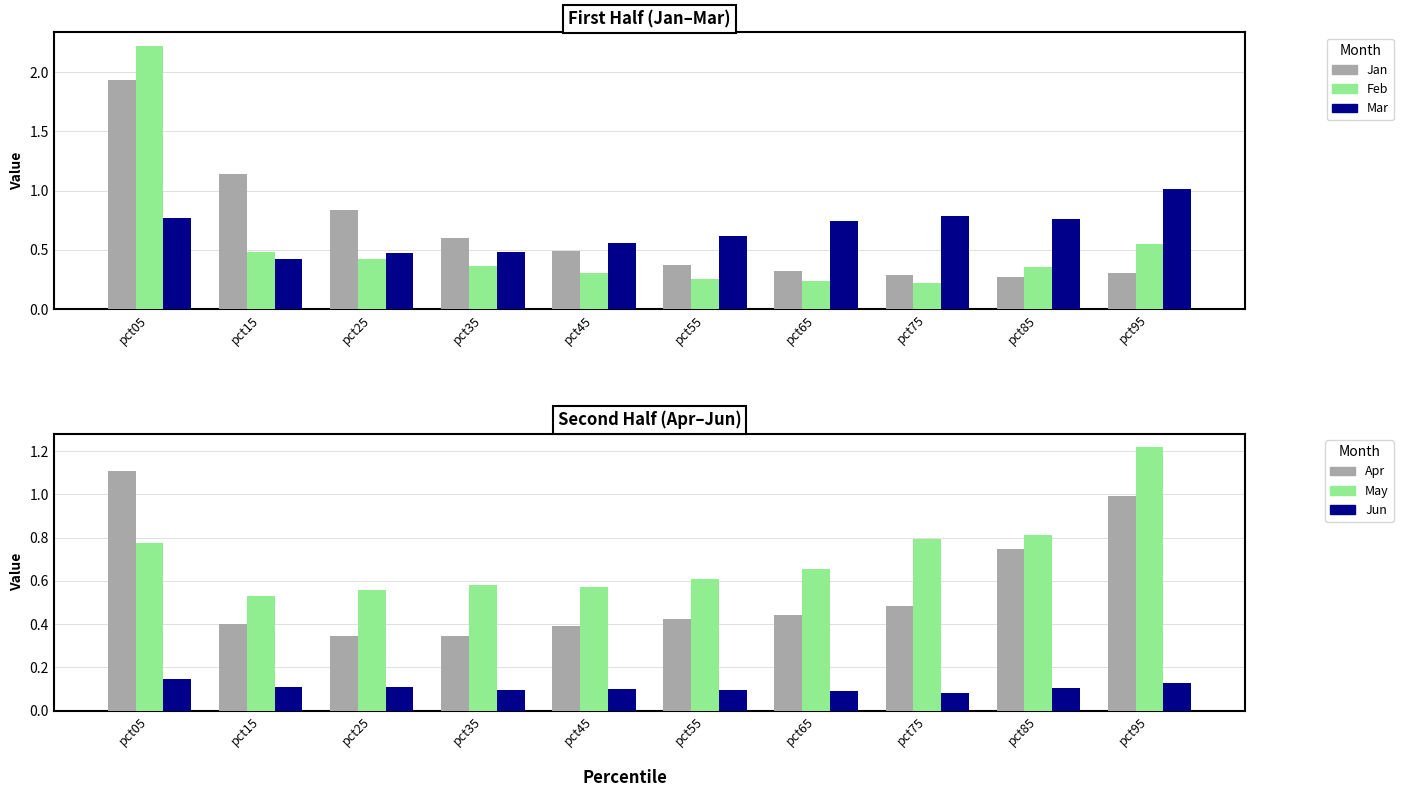

Reading left to right, what are all the values shown in this chart?

Jan: pct05=1.9	pct15=1.1	pct25=0.8	pct35=0.6	pct45=0.5	pct55=0.4	pct65=0.3	pct75=0.3	pct85=0.3	pct95=0.3
Feb: pct05=2.2	pct15=0.5	pct25=0.4	pct35=0.4	pct45=0.3	pct55=0.3	pct65=0.2	pct75=0.2	pct85=0.4	pct95=0.6
Mar: pct05=0.8	pct15=0.4	pct25=0.5	pct35=0.5	pct45=0.6	pct55=0.6	pct65=0.7	pct75=0.8	pct85=0.8	pct95=1.0
Apr: pct05=1.1	pct15=0.4	pct25=0.3	pct35=0.3	pct45=0.4	pct55=0.4	pct65=0.4	pct75=0.5	pct85=0.7	pct95=1.0
May: pct05=0.8	pct15=0.5	pct25=0.6	pct35=0.6	pct45=0.6	pct55=0.6	pct65=0.7	pct75=0.8	pct85=0.8	pct95=1.2
Jun: pct05=0.1	pct15=0.1	pct25=0.1	pct35=0.1	pct45=0.1	pct55=0.1	pct65=0.1	pct75=0.1	pct85=0.1	pct95=0.1